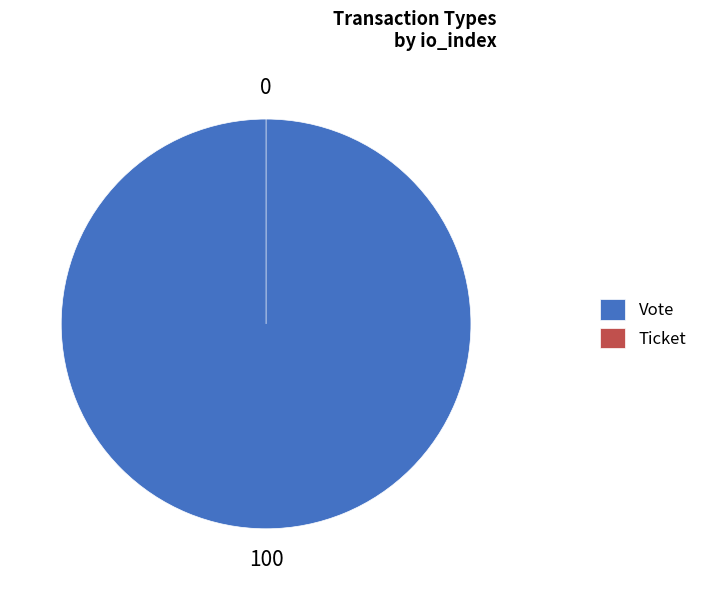

Combined, do Vote and Ticket account for over 50%?

Yes